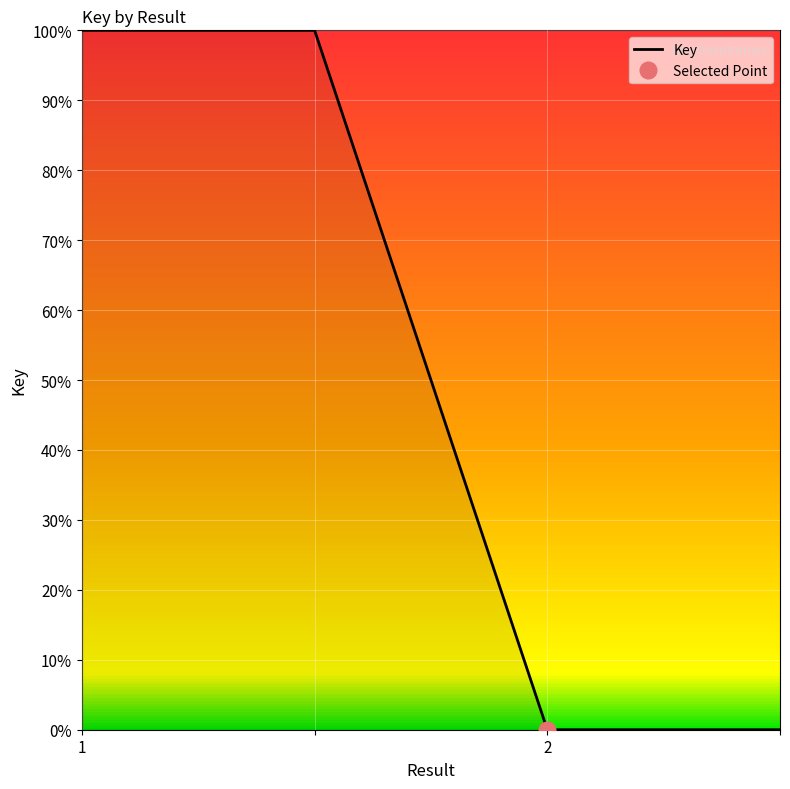

Is it true that the value at  is 1?

True